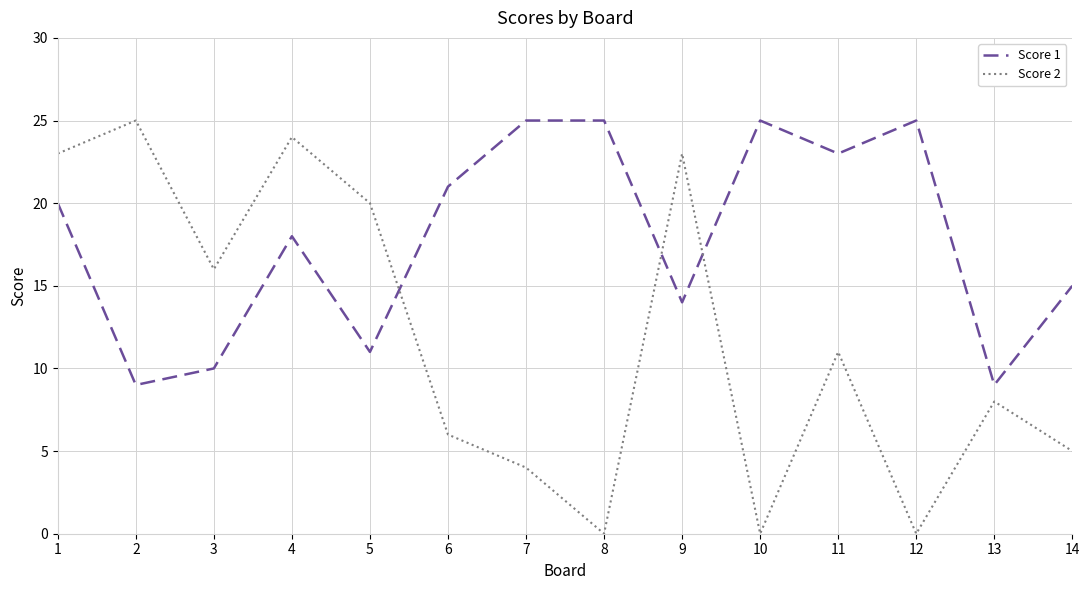

At which label does Score 2 first exceed 11?

1